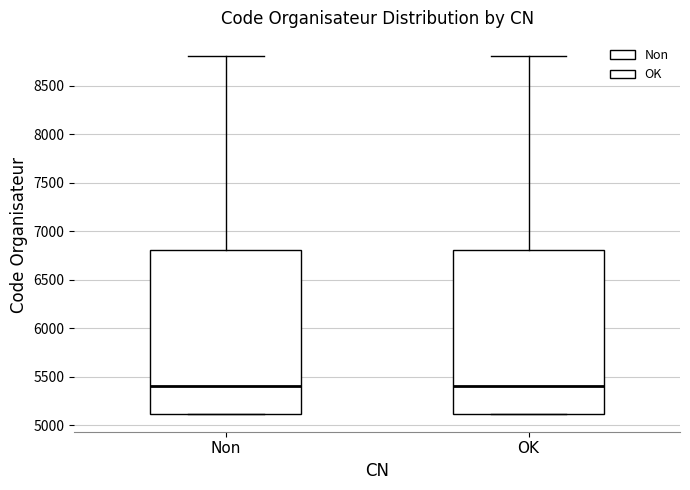

Where does the median line of the box for OK sit on the y-axis? The values are not printed on the chart, so give them approximately, as read against the axis.

5400